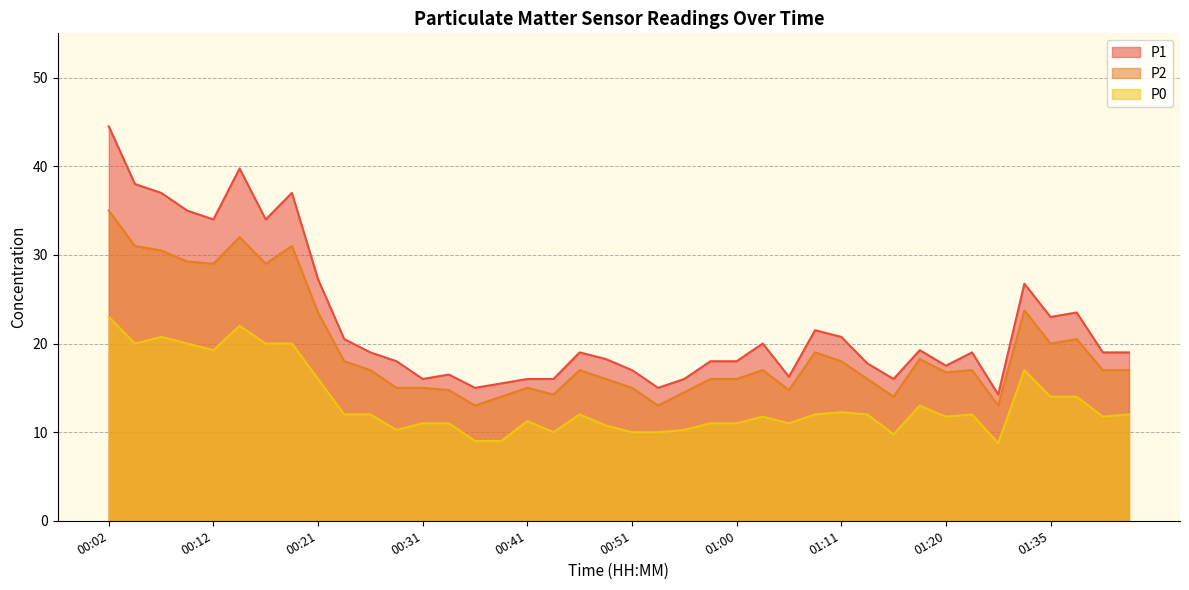

Is it true that P2 equals 6.7 at 00:48?

False